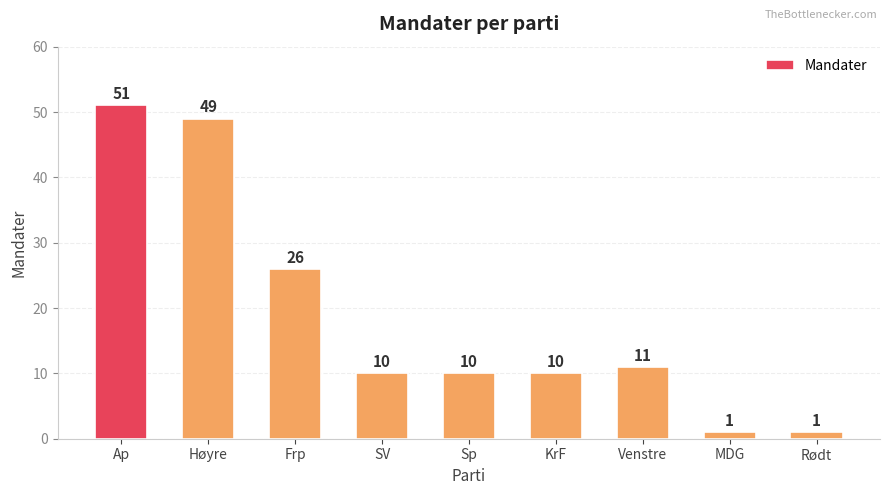

Which label corresponds to the largest value in the chart?

Ap